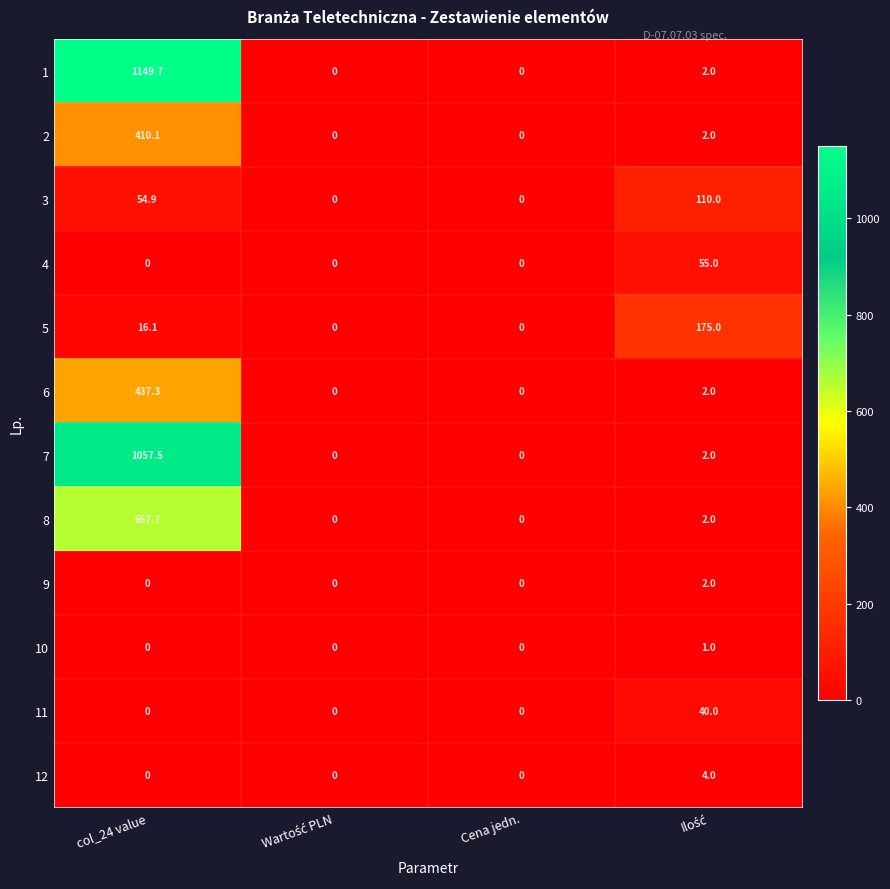

List the series in order of their peak value, lowest first.

10, 9, 12, 11, 4, 3, 5, 2, 6, 8, 7, 1